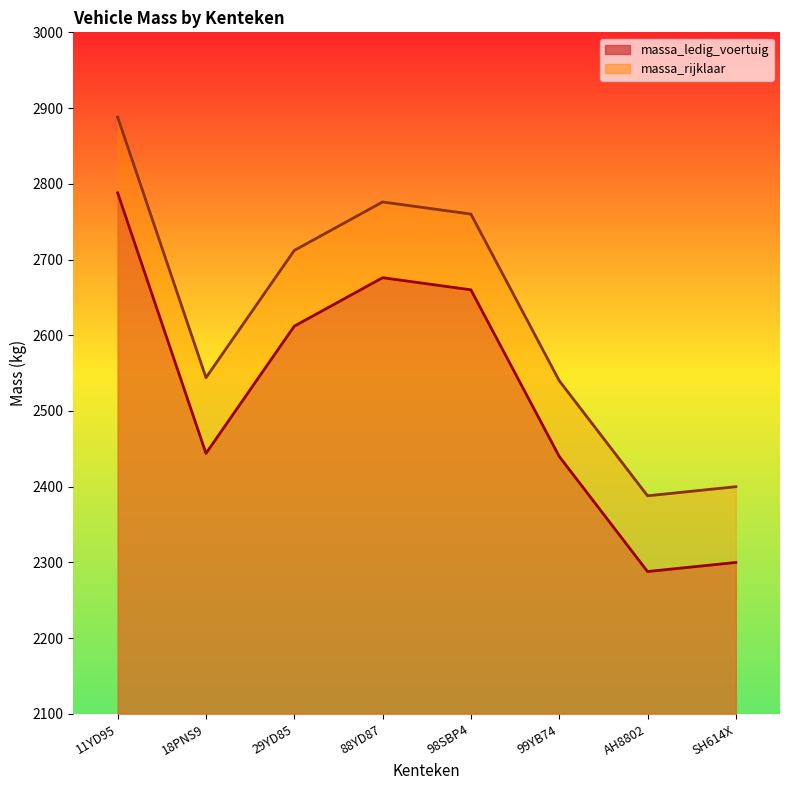

What is the minimum value for massa_rijklaar?

2388